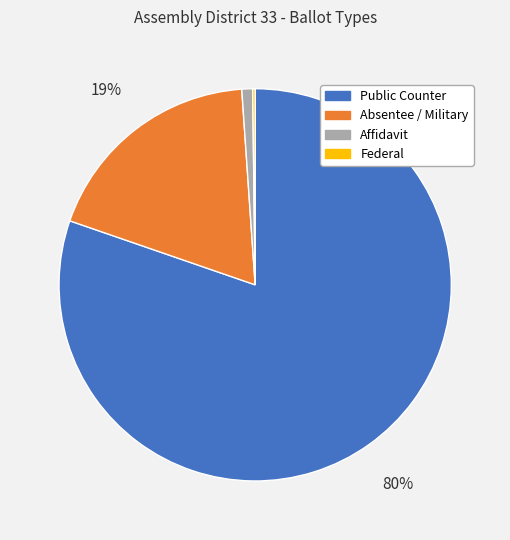

Combined, do Public Counter and Affidavit account for over 50%?

Yes